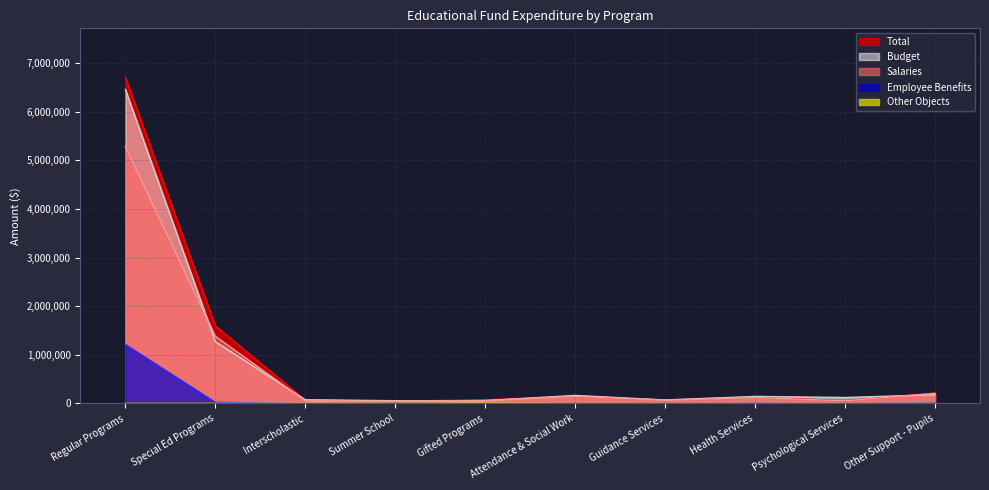

In Budget, how many points are lower than both neighbors (excluding endpoints)?

3